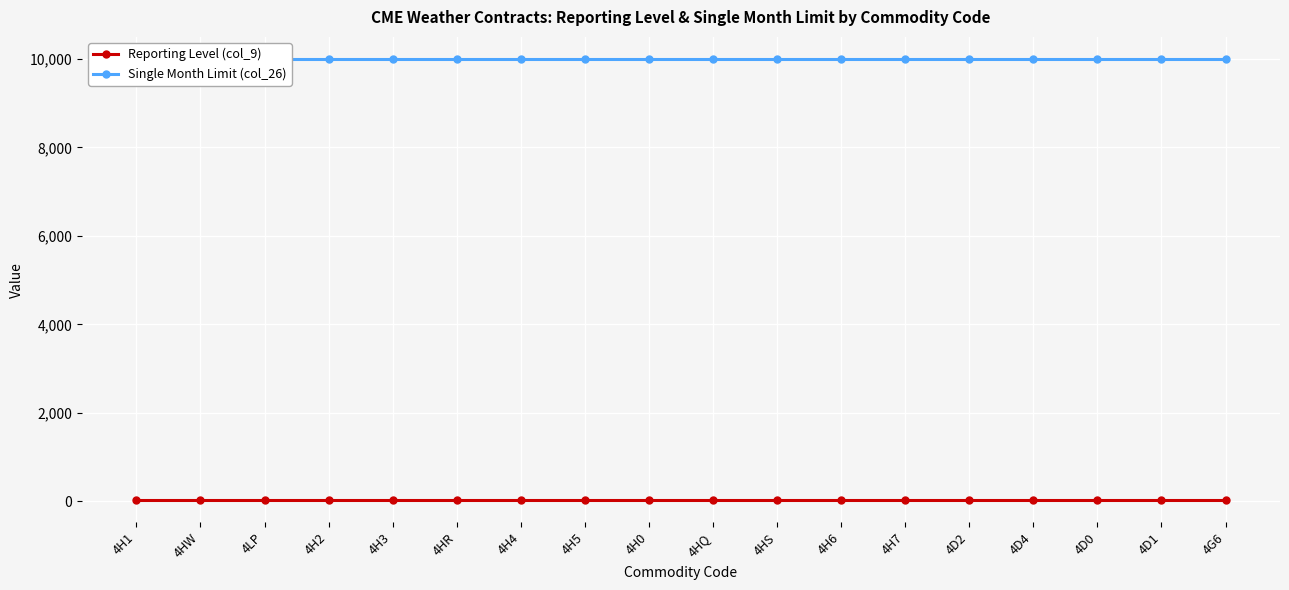

What is the minimum value shown in the chart?

25